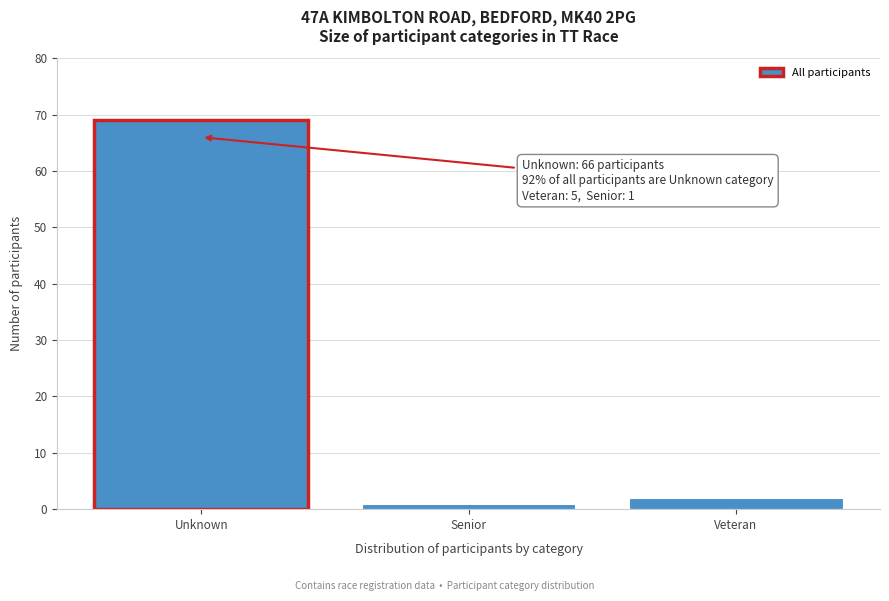

Reading left to right, transcribe all the data shown in this chart.

69	1	2